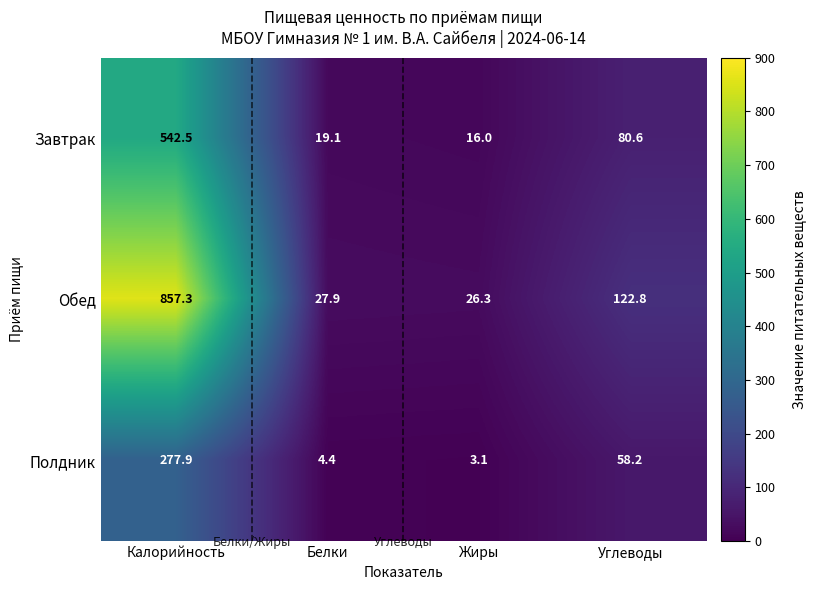

Which series has the largest total across all categories?

Обед